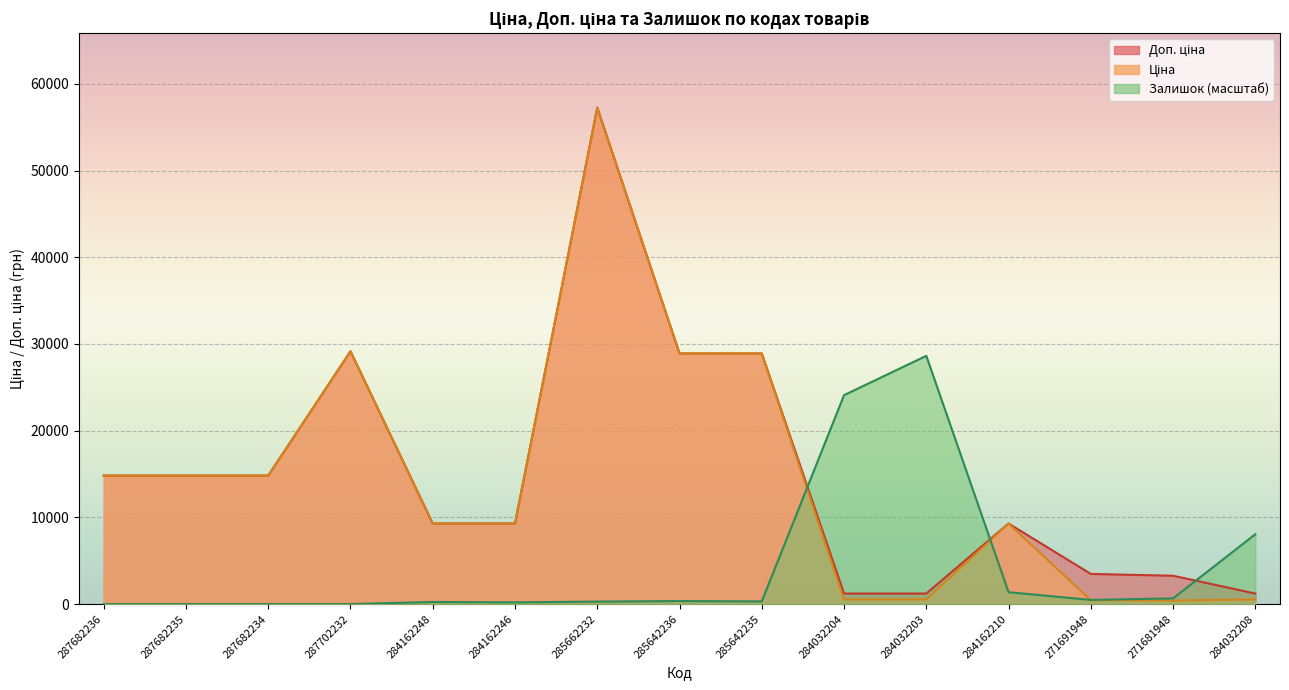

At how many categories does at least one series exceed 22936?

6